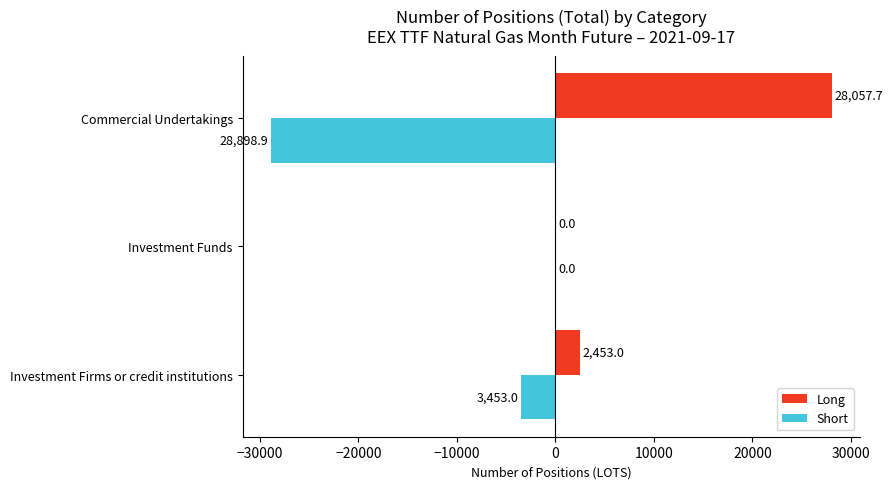

Where is Long nearest to the value 14028?

Investment Firms or credit institutions